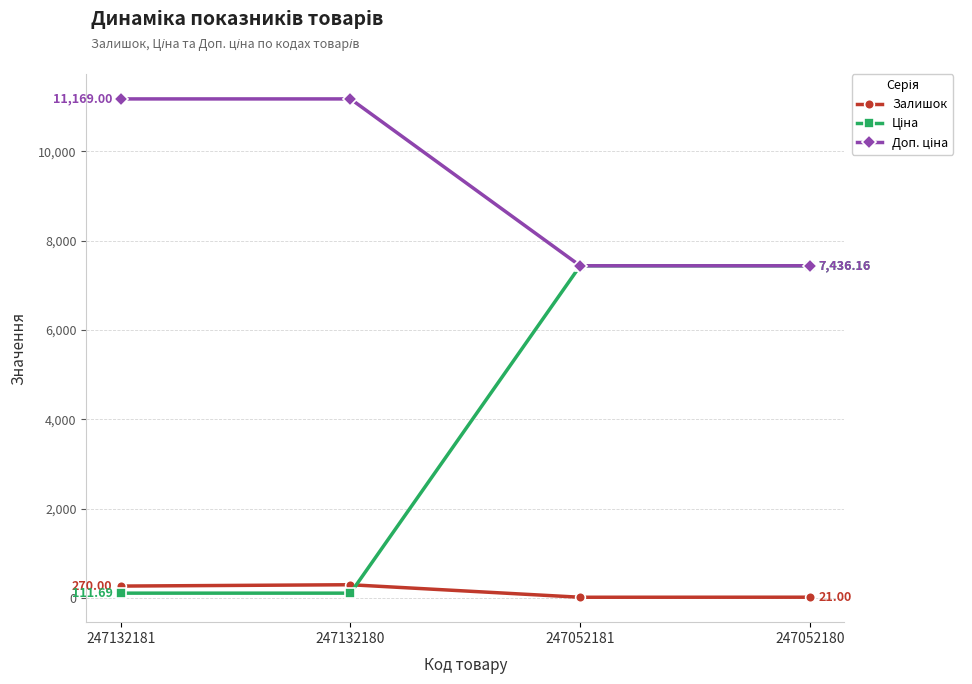

What is the spread (max minus min) of values at 247052180?

7415.2